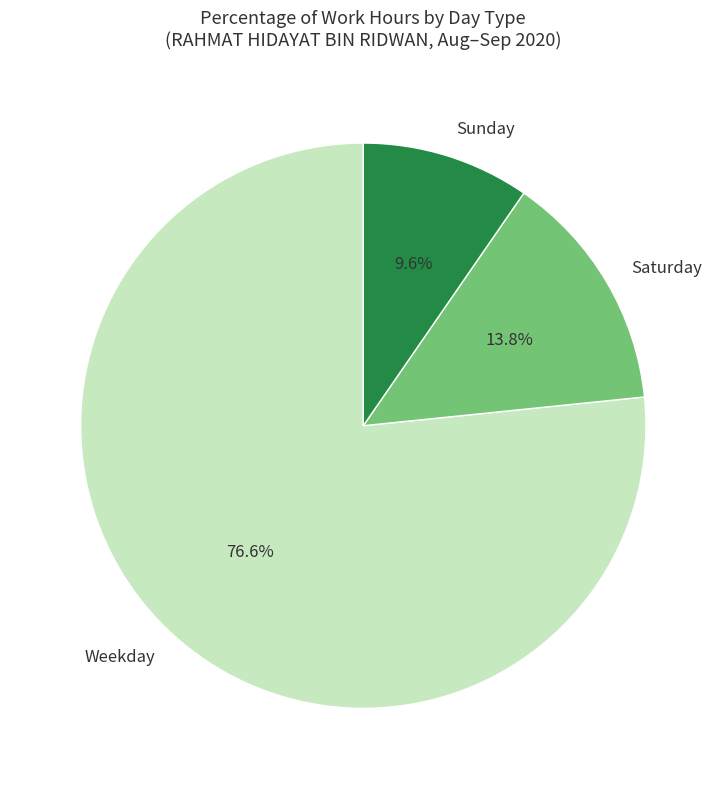

Which category has the smallest portion of the pie?

Sunday